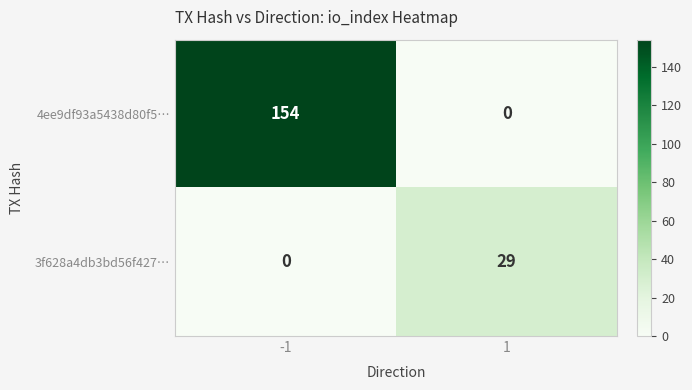

Rank the series by their maximum value, from highest to lowest.

4ee9df93a5438d80f5…, 3f628a4db3bd56f427…